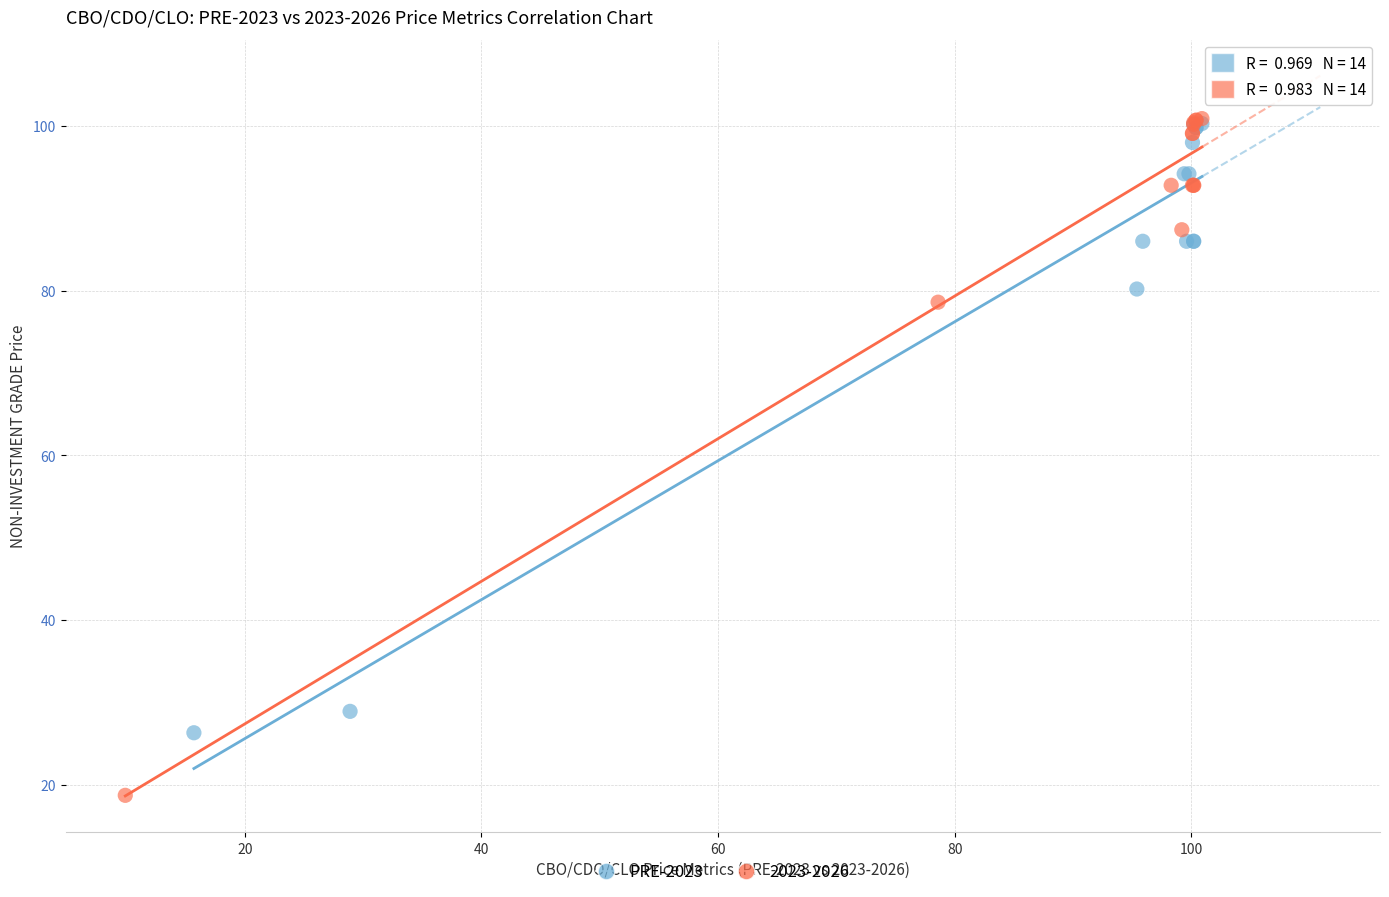

Which series reaches the minimum Y coordinate?

2023-2026